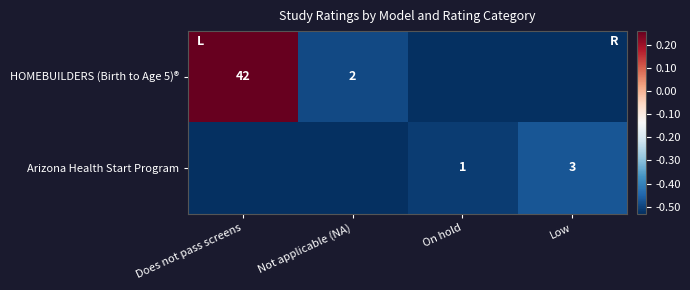

Is the value of Arizona Health Start Program at On hold greater than the value of HOMEBUILDERS (Birth to Age 5)® at Not applicable (NA)?

No